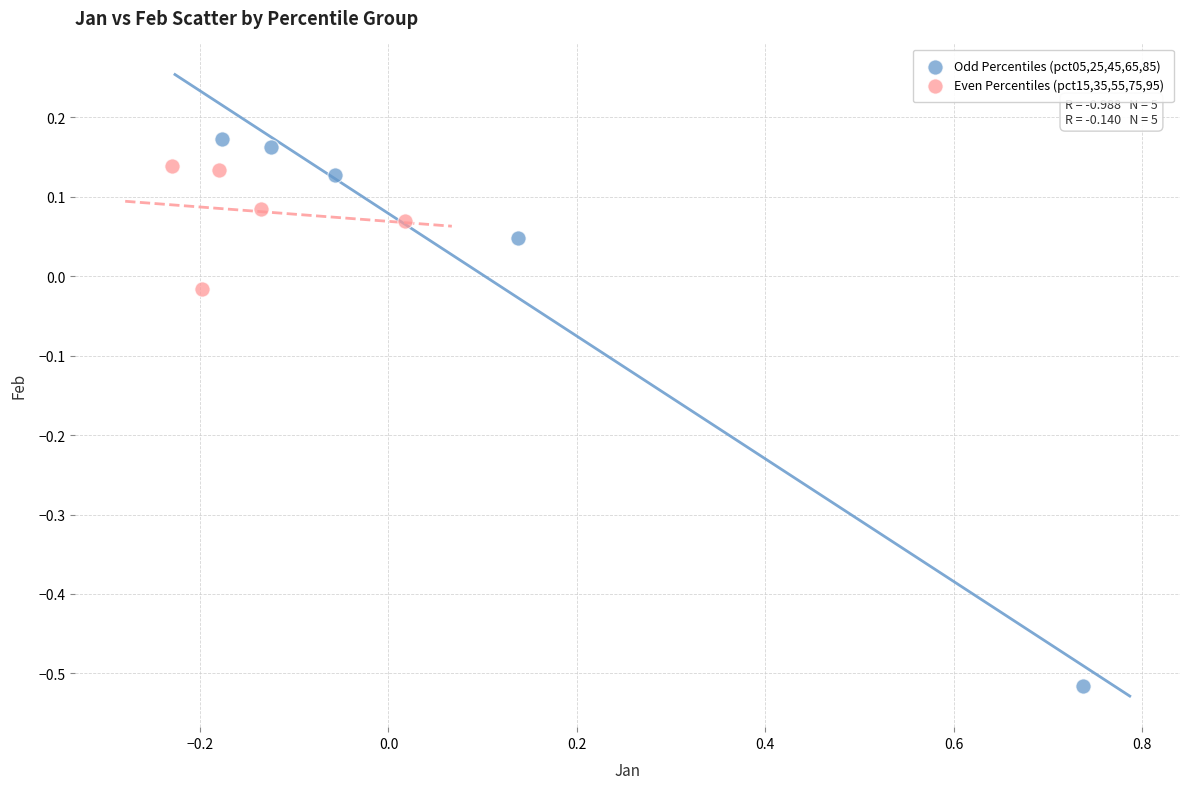

Which series contains the highest Y value?

Odd Percentiles (pct05,25,45,65,85)